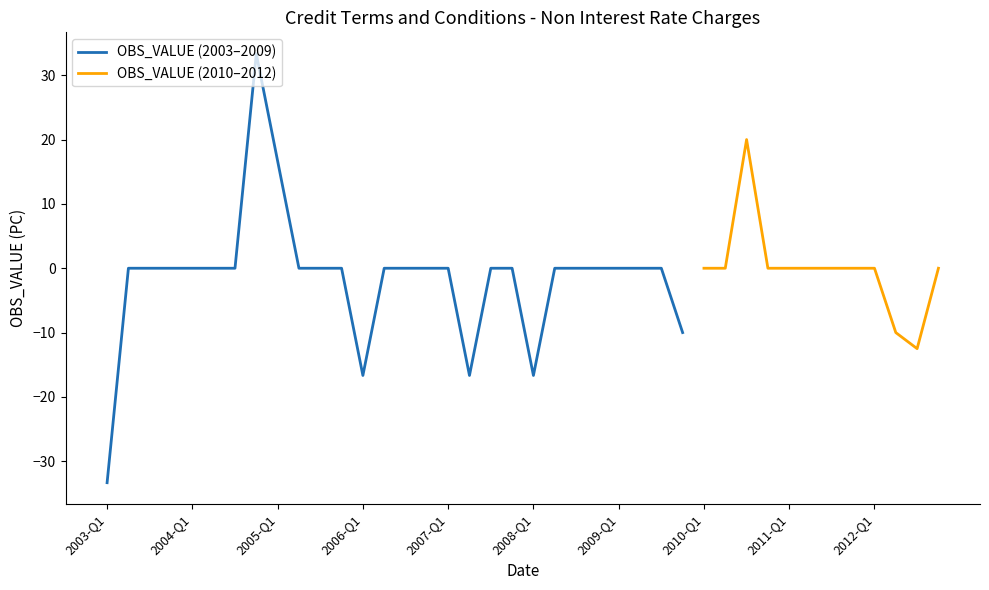

Where is the first local minimum?

2006-Q1